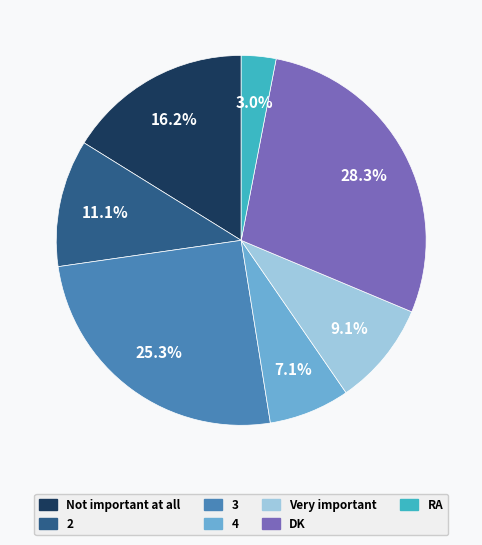

What percentage do 2 and DK together represent?

39.4%